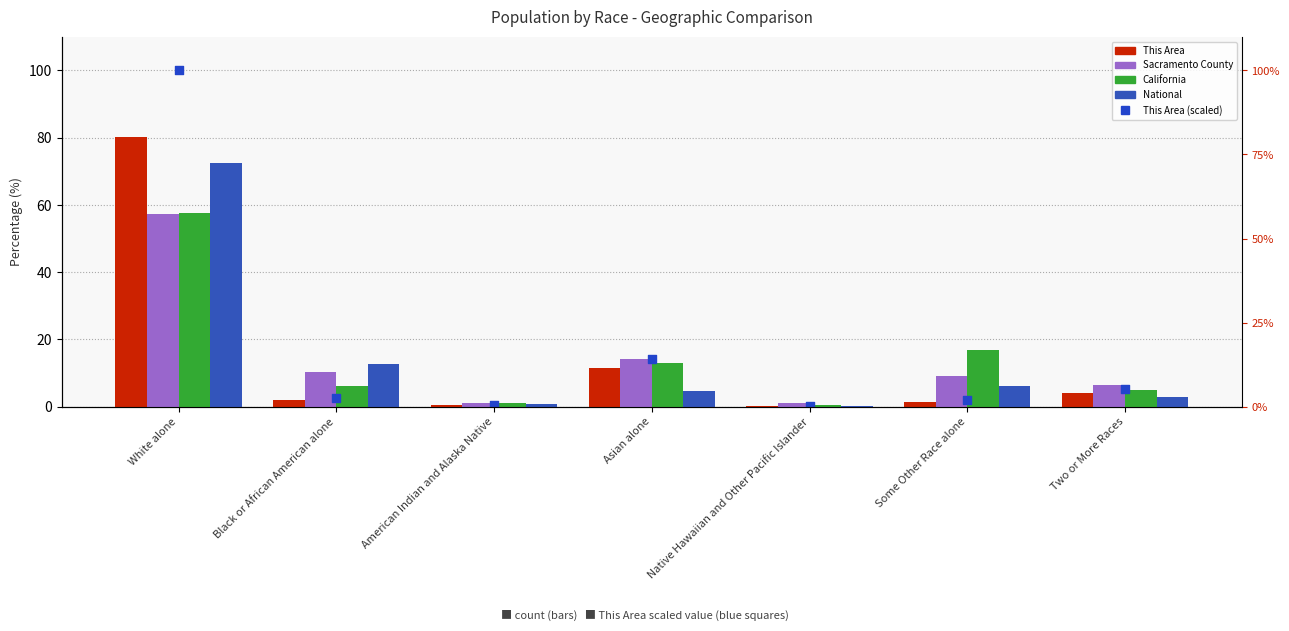

Which series reaches the maximum Y coordinate?

This Area (scaled)